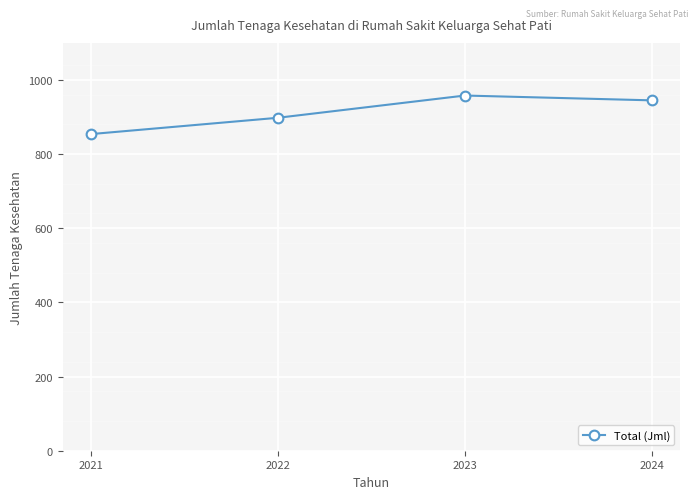

What is the ratio of the value at 2021 to the value at 2022?

1.0